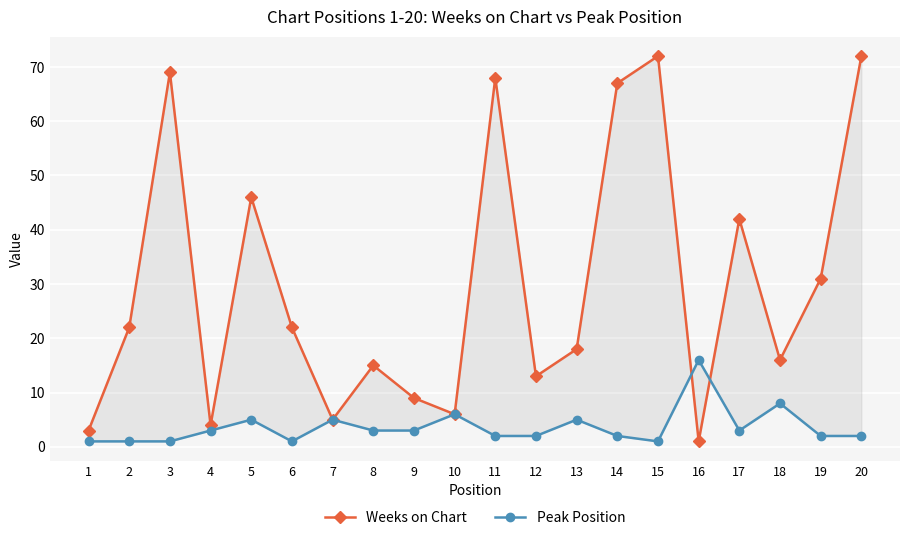

Reading left to right, extract all data points from this chart.

Weeks on Chart: 1=3	2=22	3=69	4=4	5=46	6=22	7=5	8=15	9=9	10=6	11=68	12=13	13=18	14=67	15=72	16=1	17=42	18=16	19=31	20=72
Peak Position: 1=1	2=1	3=1	4=3	5=5	6=1	7=5	8=3	9=3	10=6	11=2	12=2	13=5	14=2	15=1	16=16	17=3	18=8	19=2	20=2